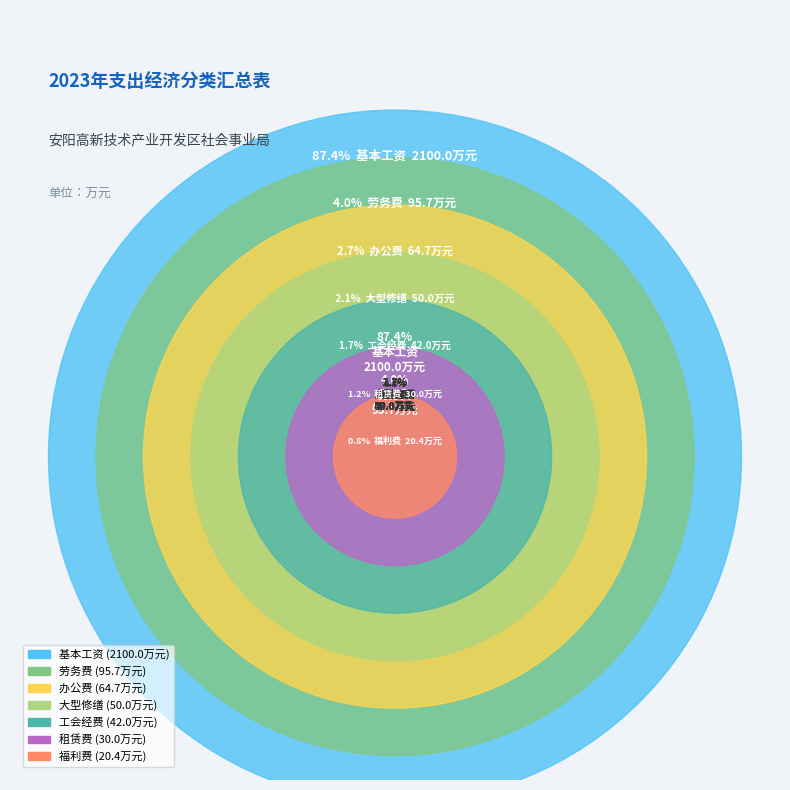

How many slices are in this pie chart?

7